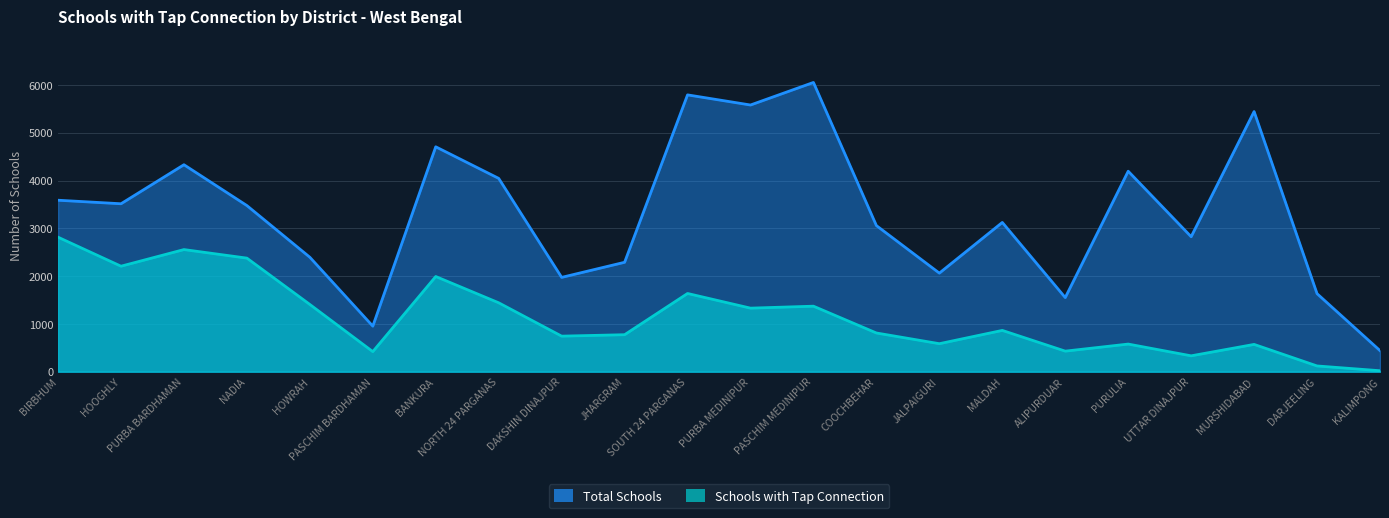

What is the label of the 20th point from the right?

PURBA BARDHAMAN